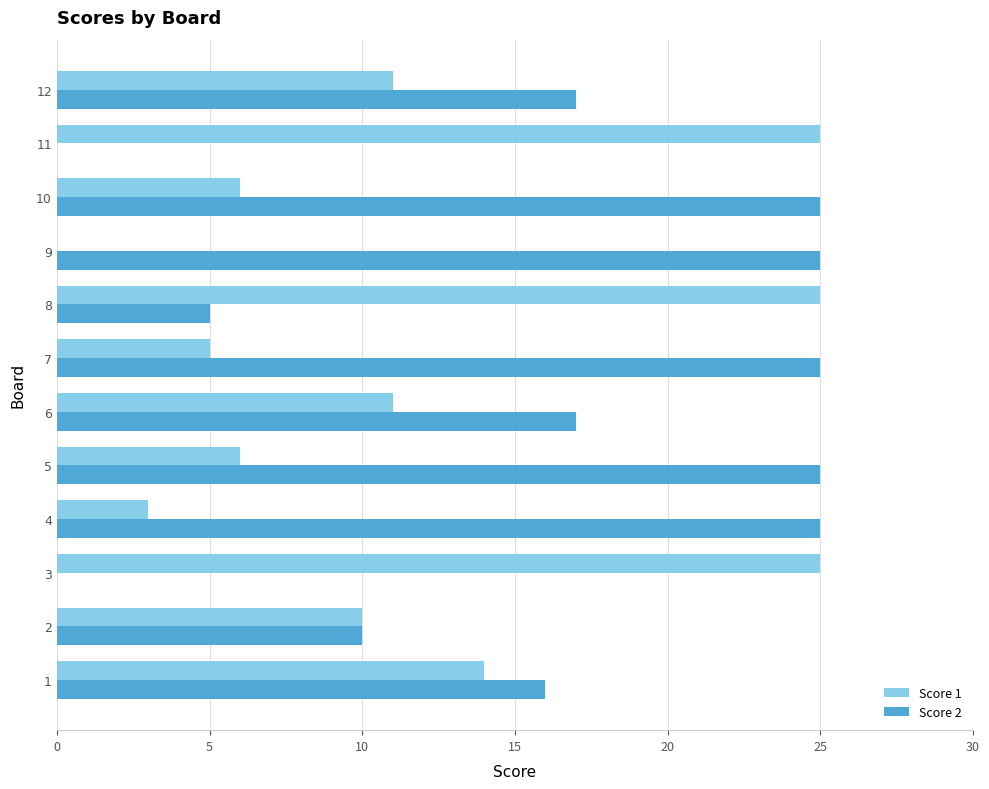

What is the sum of all Score 2 values?

190